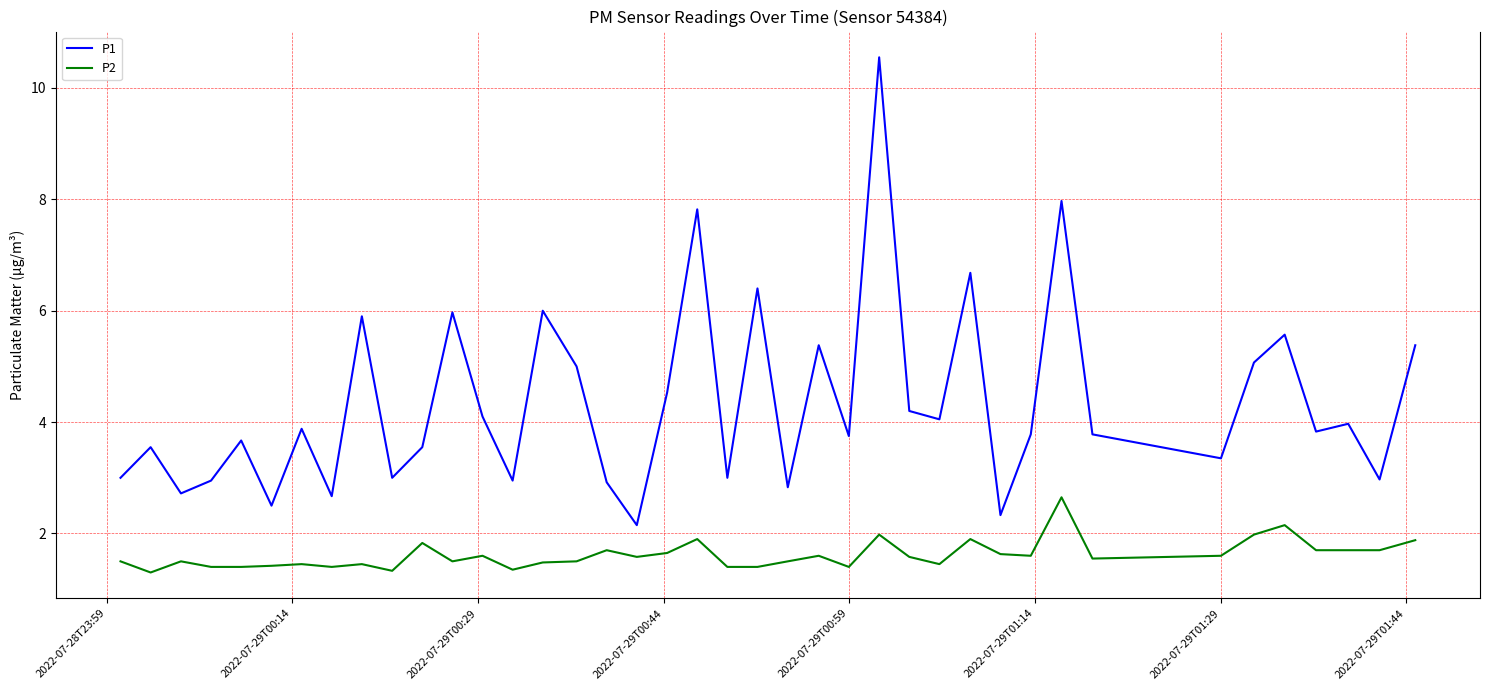

What is the greatest value displayed?

10.6